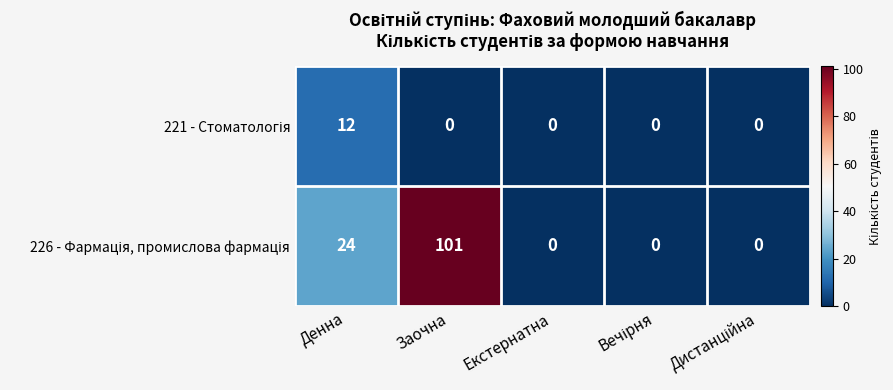

Which label corresponds to the largest value in the chart?

Заочна